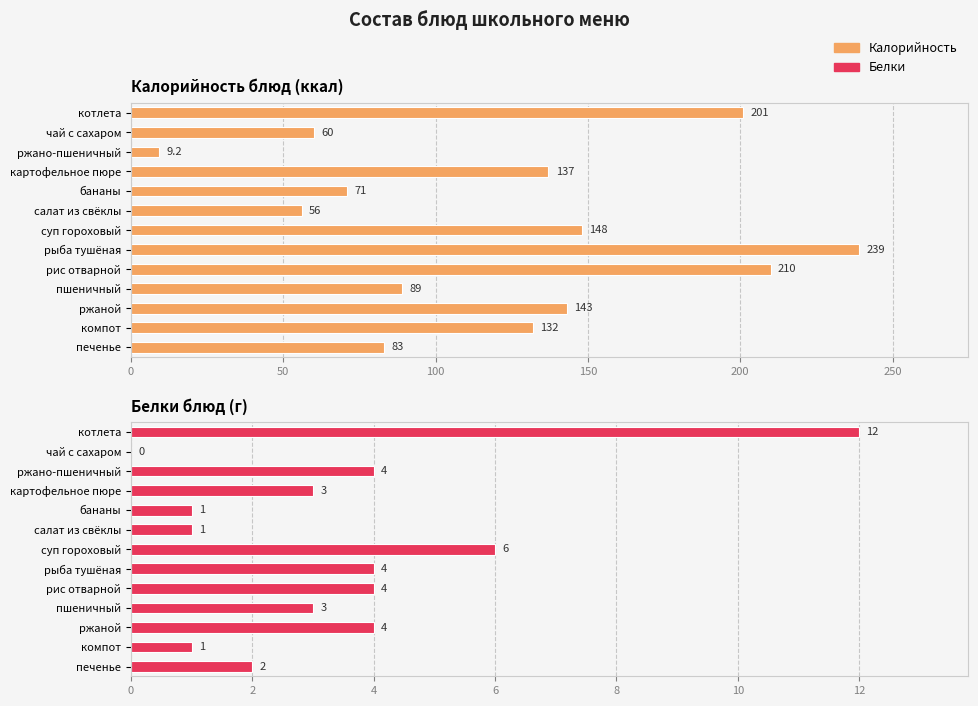

Rank the series at 9 from highest to lowest value.

Калорийность, Белки